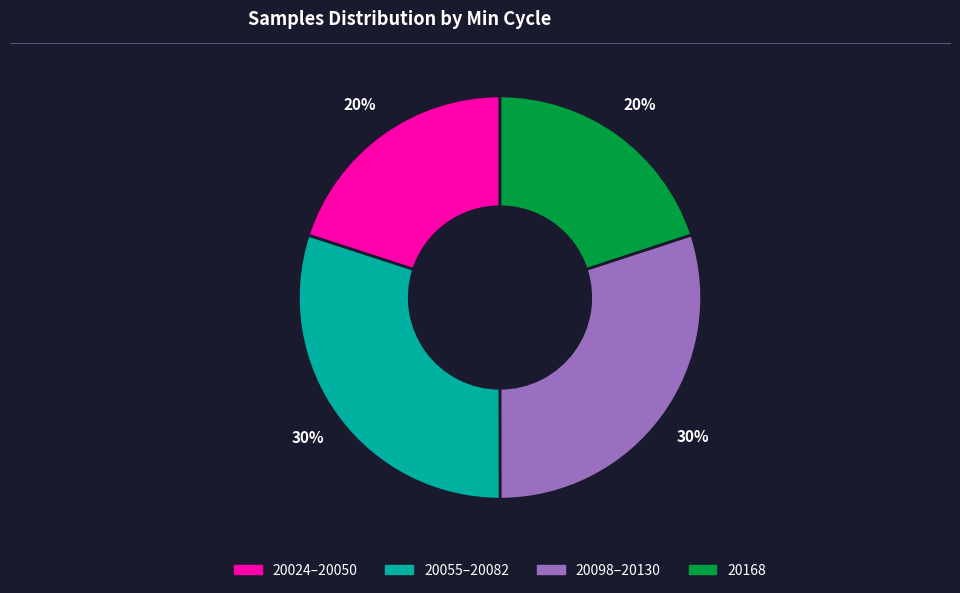

To the nearest percent, what is the difference between the largest and smallest slice percentages?

10%